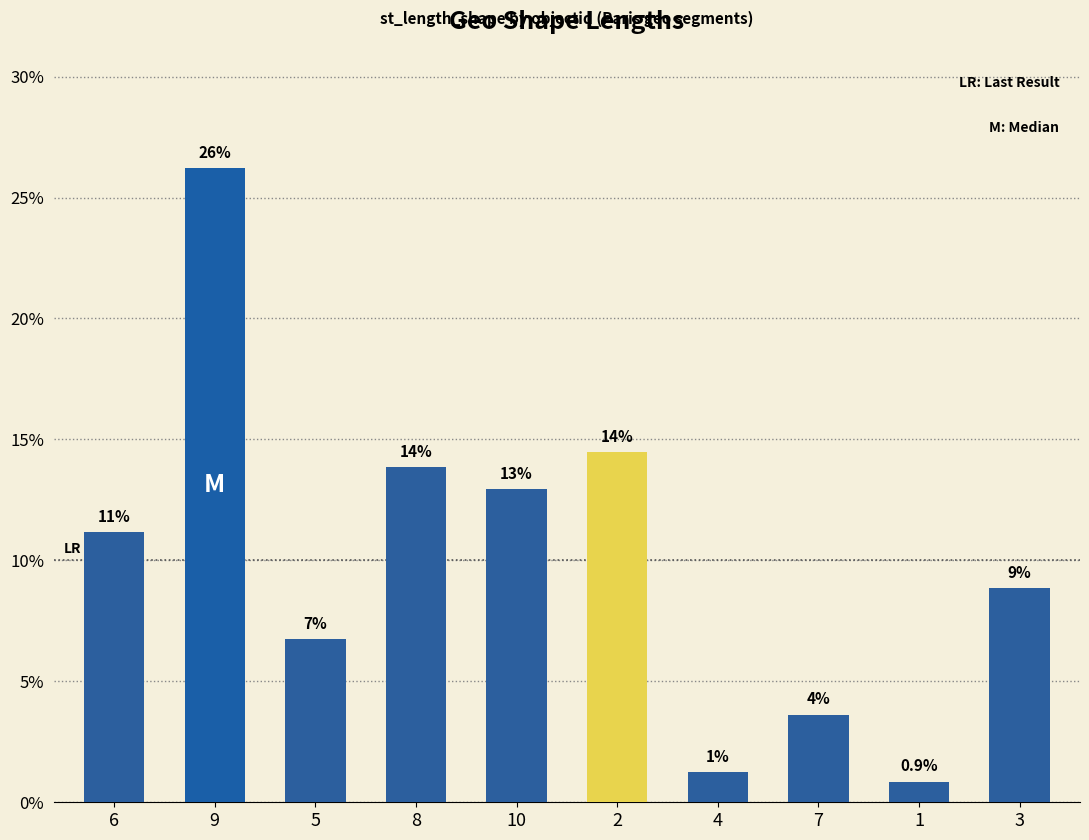

What is the ratio of the value at 1 to the value at 2?

0.1